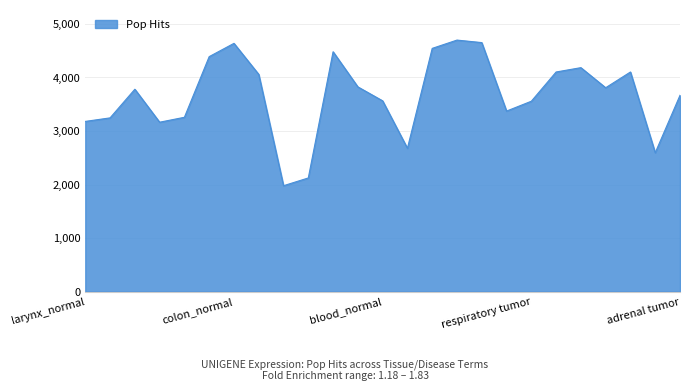

What is the minimum value shown in the chart?

1978